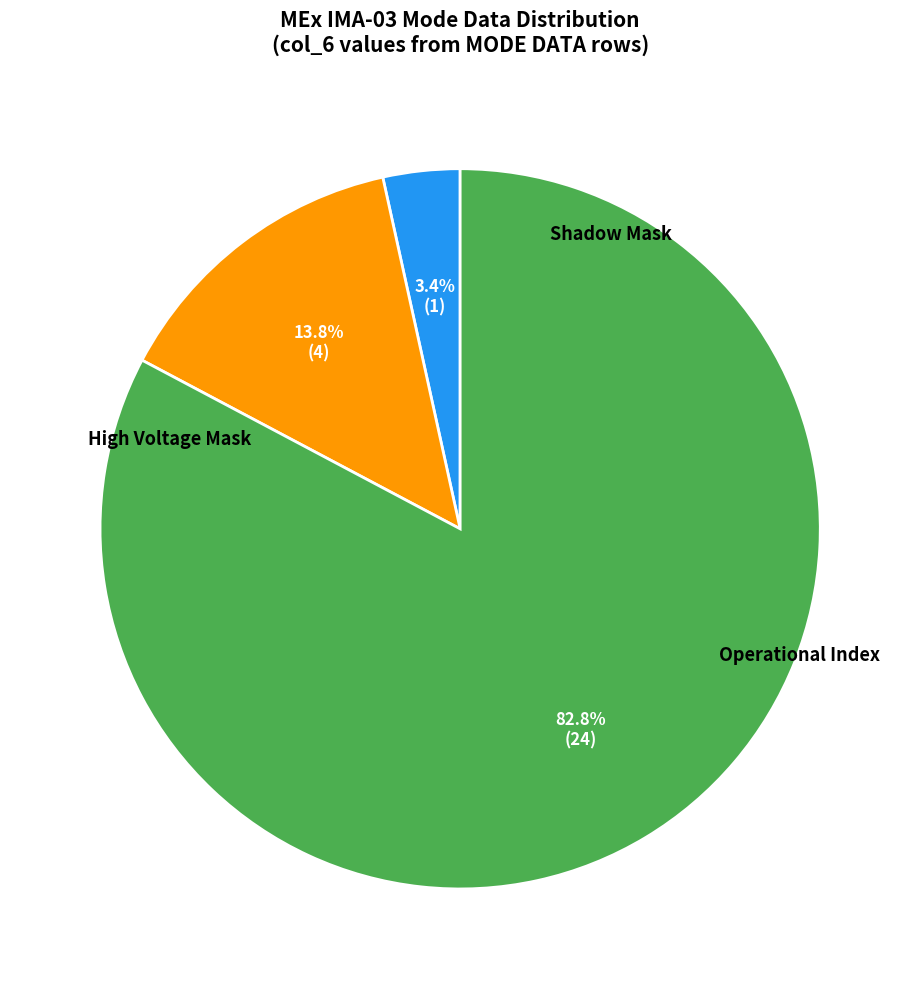

To the nearest percent, what is the average slice percentage?

33%